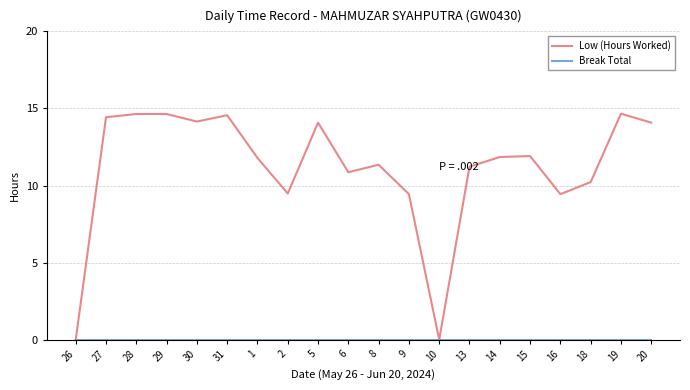

Which series has the largest range (max minus min)?

Low (Hours Worked)